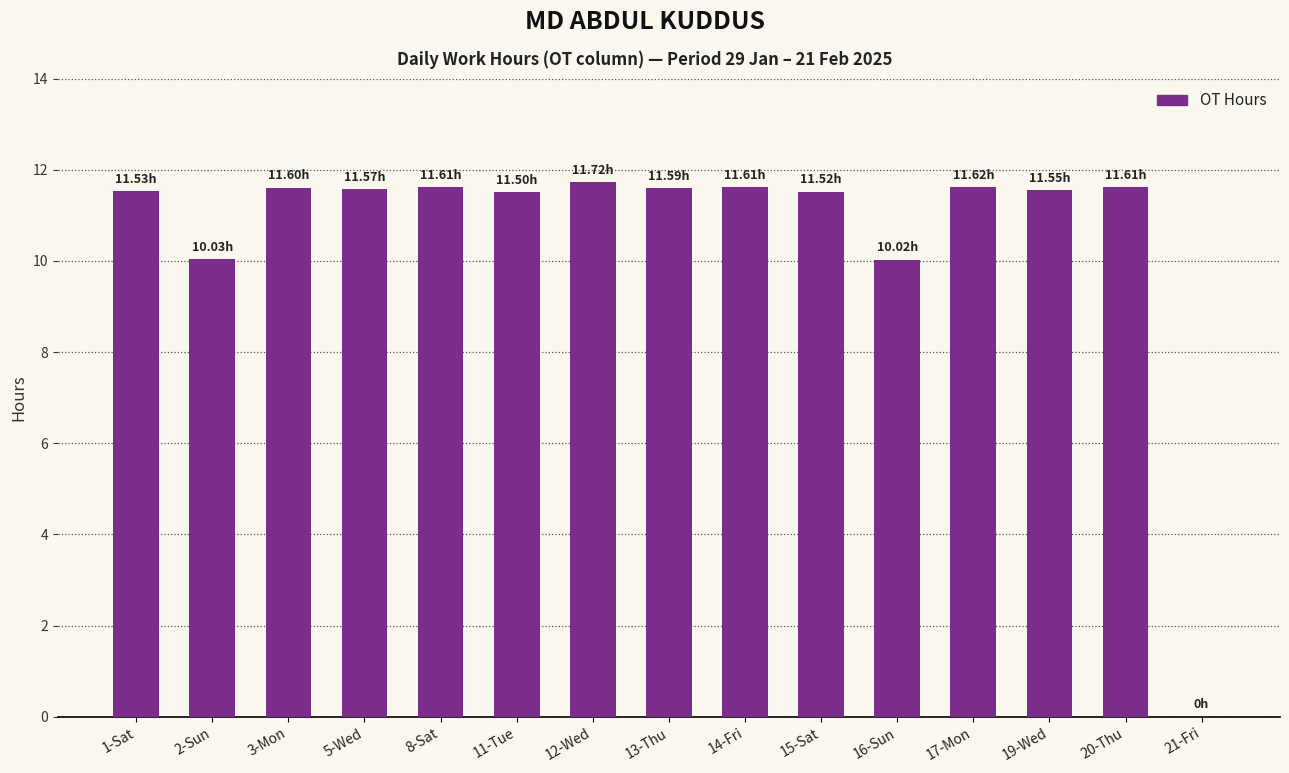

True or false: the data shows 15.9 at 8-Sat.

False